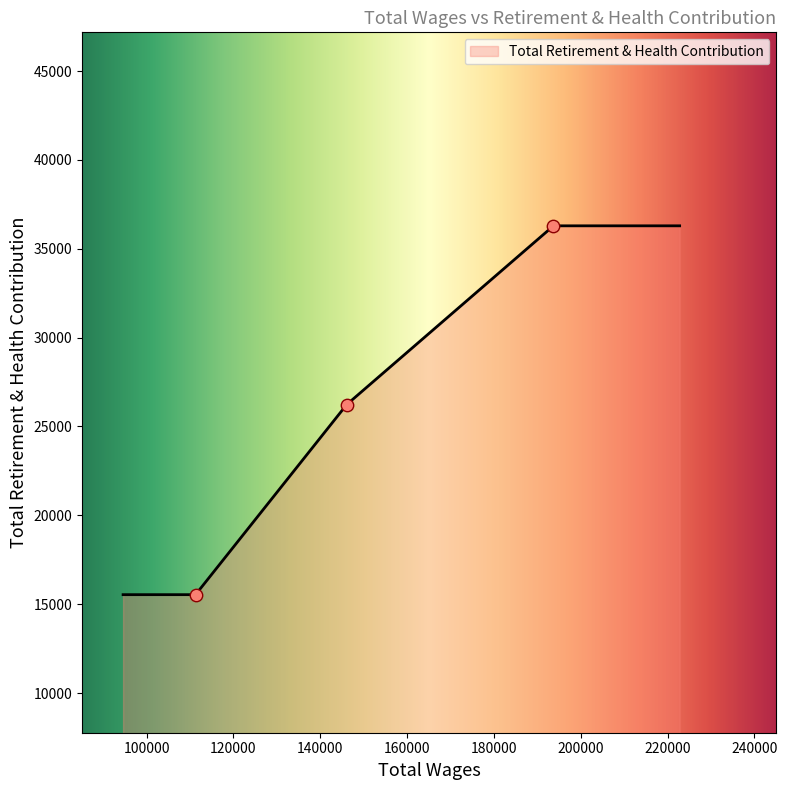

What is the lowest value of the Total Retirement & Health Contribution series?

15536.0